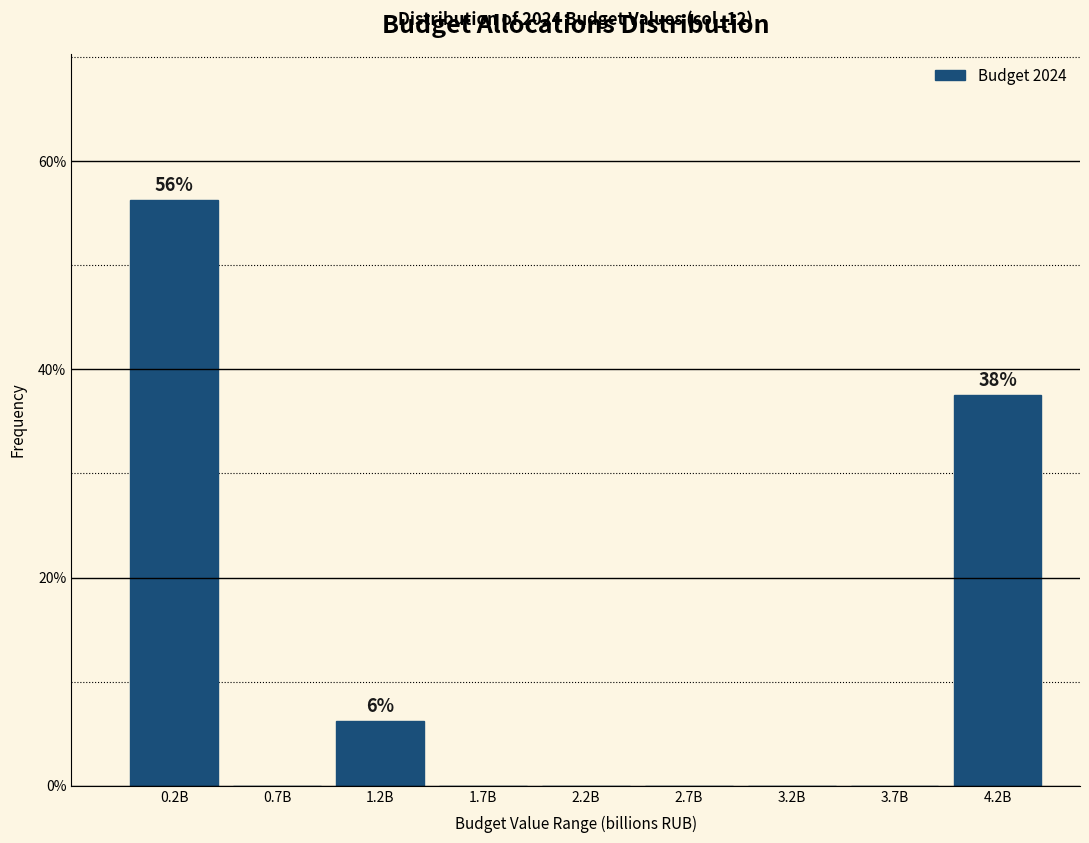

Between 0.7B and 0.2B, which is larger?

0.2B